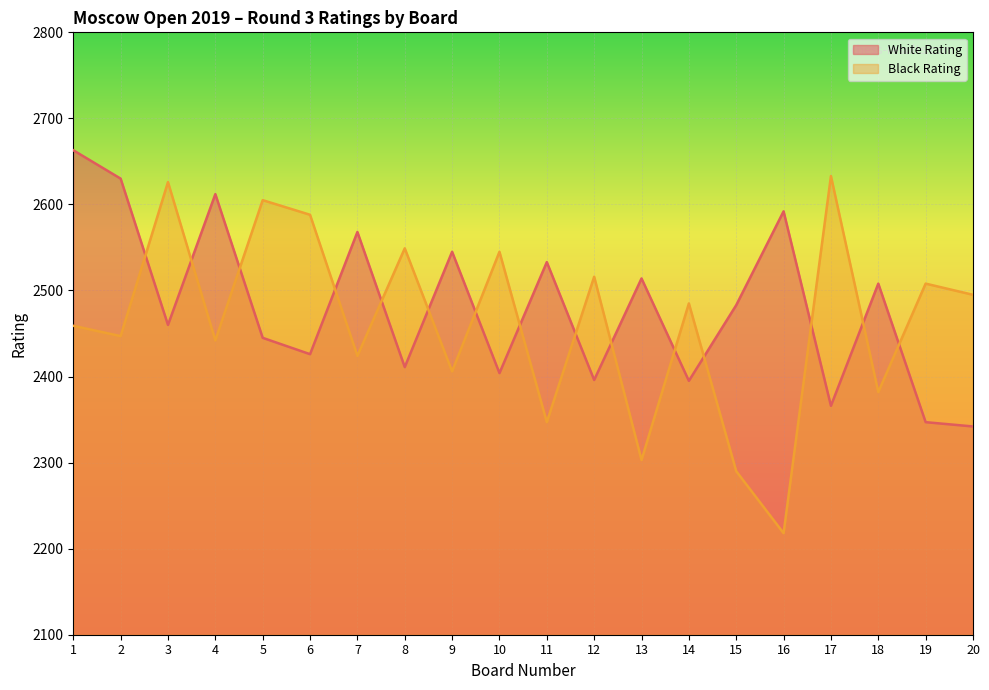

What are all the series names shown in the legend?

White Rating, Black Rating